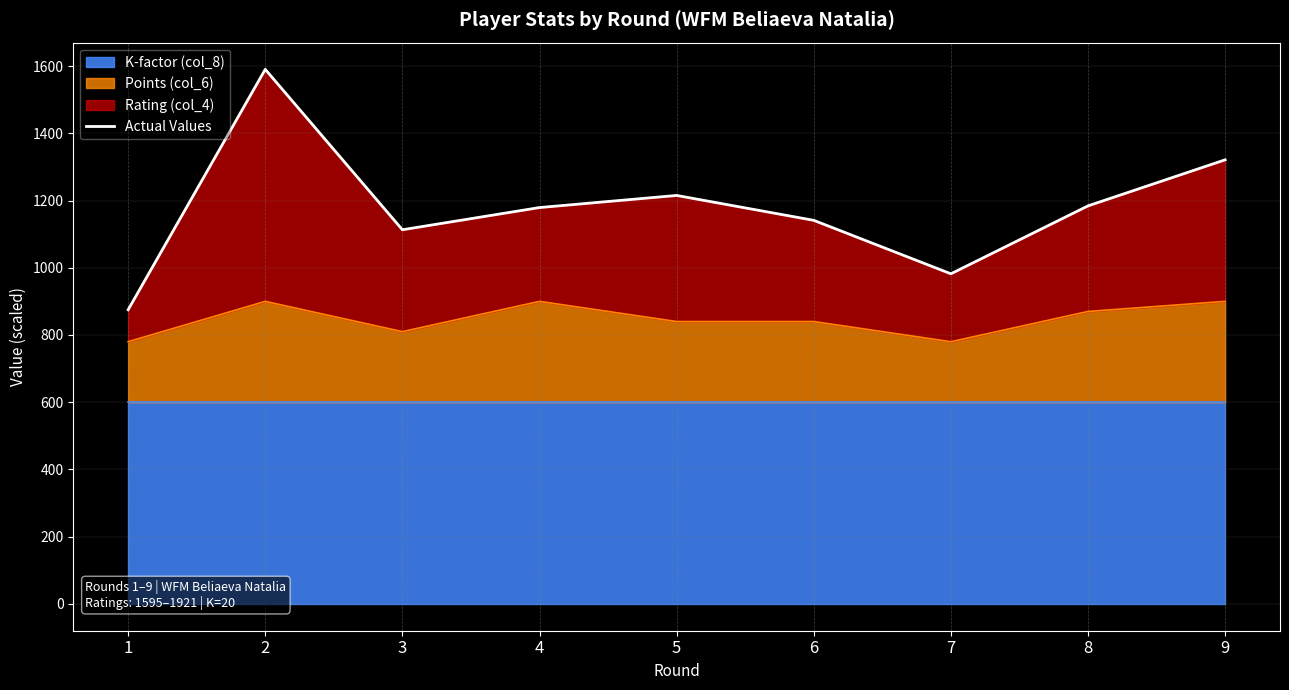

Reading left to right, what are all the values shown in this chart?

1=875	2=1590	3=1113	4=1179	5=1215	6=1141	7=982	8=1184	9=1321